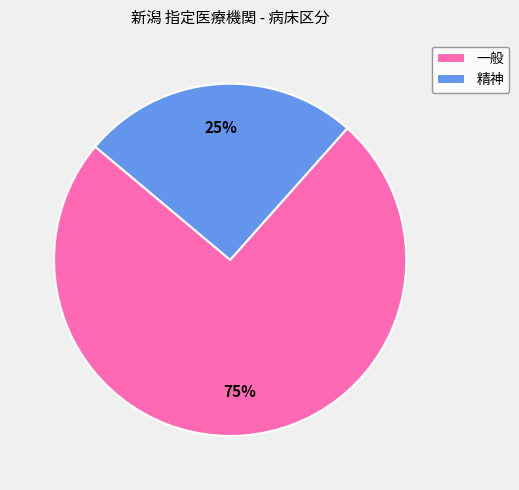

Approximately how many times larger is the value at 精神 compared to 一般?

0.3